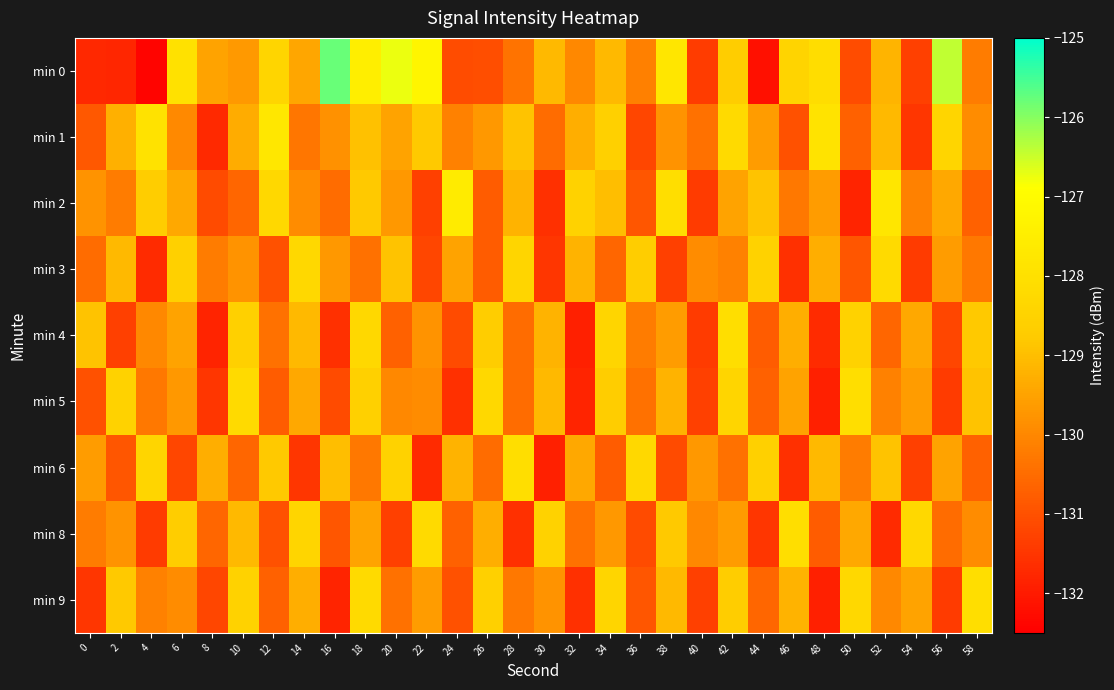

Rank the series by their maximum value, from highest to lowest.

min 0, min 2, min 1, min 4, min 5, min 6, min 8, min 9, min 3